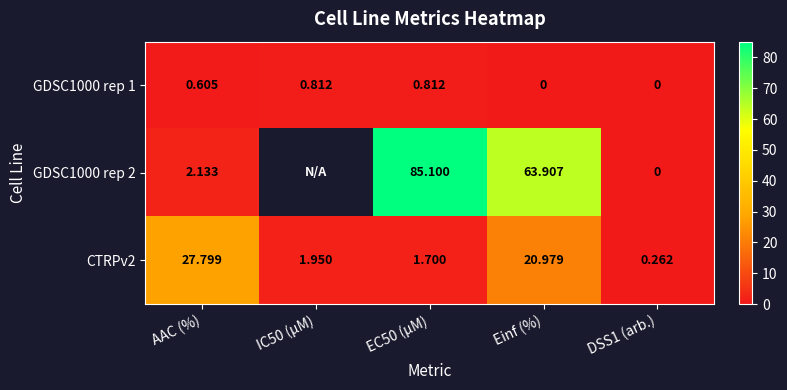

Where is CTRPv2 nearest to the value 14?

Einf (%)